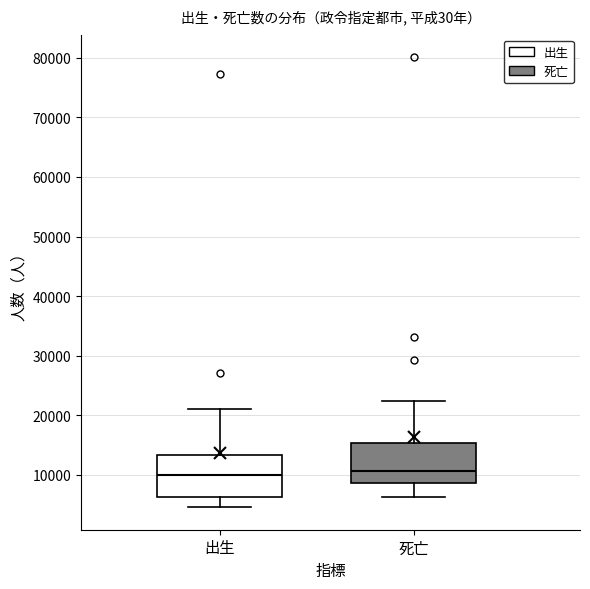

Reading left to right, transcribe this box plot: for each box, give where its median line is, the range the box spans, and where its two whiskers end, as read against the y-axis. The values are not printed on the chart, so give them approximately, as read against the axis.

出生: median 10000, box 6000 to 13000, whiskers 5000 to 21000
死亡: median 11000, box 9000 to 15000, whiskers 6000 to 22000